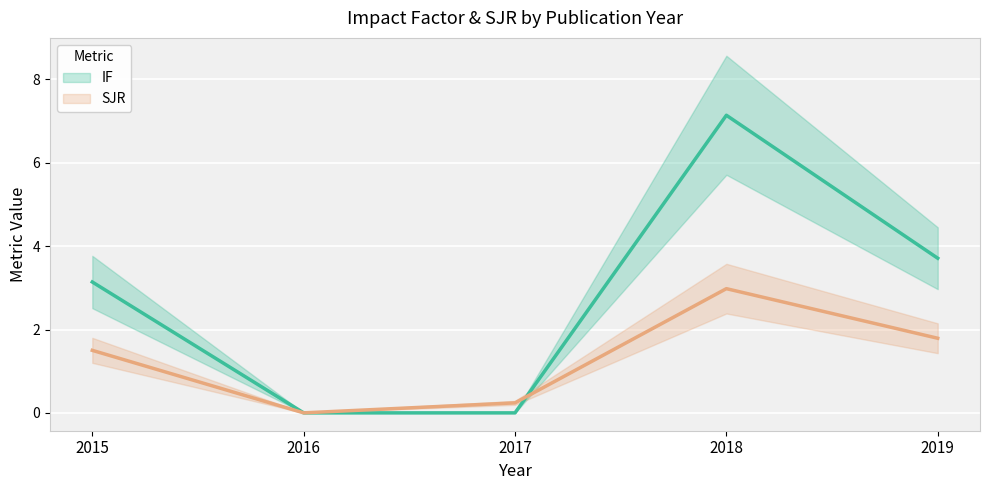

Is it true that SJR equals 0.0 at 2016?

True